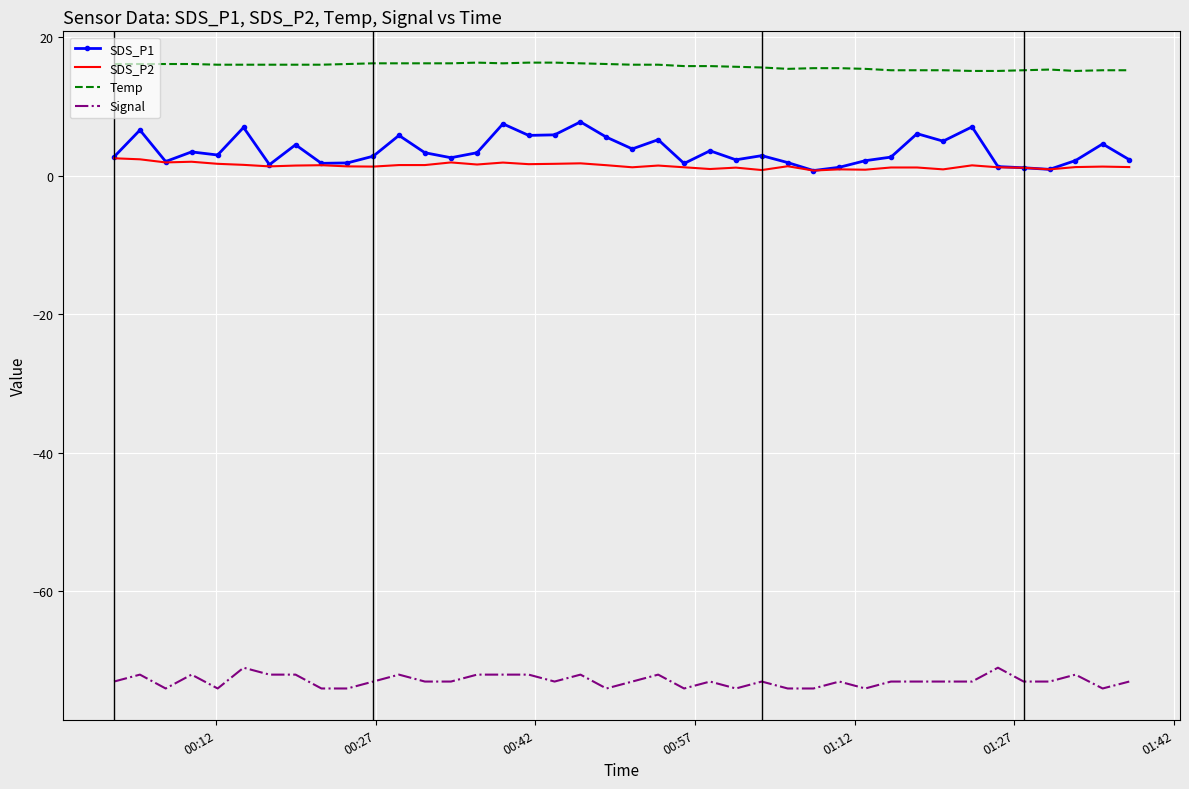

Which series has the largest range (max minus min)?

SDS_P1